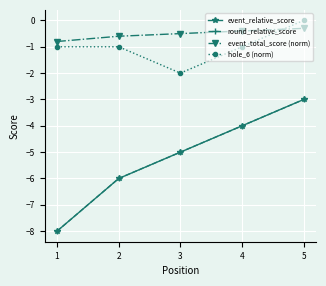

How many lines are shown in the chart?

4